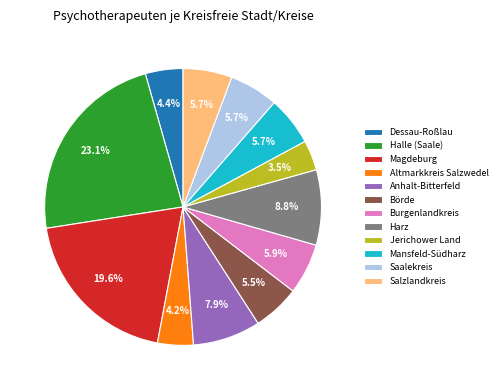

What is the largest slice in the pie chart?

Halle (Saale)